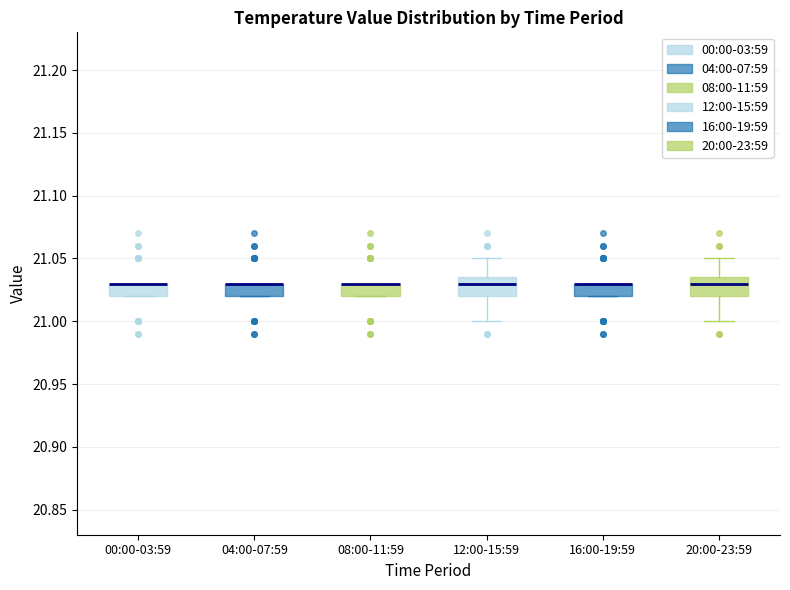

Reading left to right, transcribe this box plot: for each box, give where its median line is, the range the box spans, and where its two whiskers end, as read against the y-axis. The values are not printed on the chart, so give them approximately, as read against the axis.

00:00-03:59: median 21.030 (drawn on the box's upper edge), box 21.020 to 21.030, whiskers 21.020 to 21.030
04:00-07:59: median 21.030 (drawn on the box's upper edge), box 21.020 to 21.030, whiskers 21.020 to 21.030
08:00-11:59: median 21.030 (drawn on the box's upper edge), box 21.020 to 21.030, whiskers 21.020 to 21.030
12:00-15:59: median 21.030, box 21.020 to 21.035, whiskers 21.000 to 21.050
16:00-19:59: median 21.030 (drawn on the box's upper edge), box 21.020 to 21.030, whiskers 21.020 to 21.030
20:00-23:59: median 21.030, box 21.020 to 21.035, whiskers 21.000 to 21.050